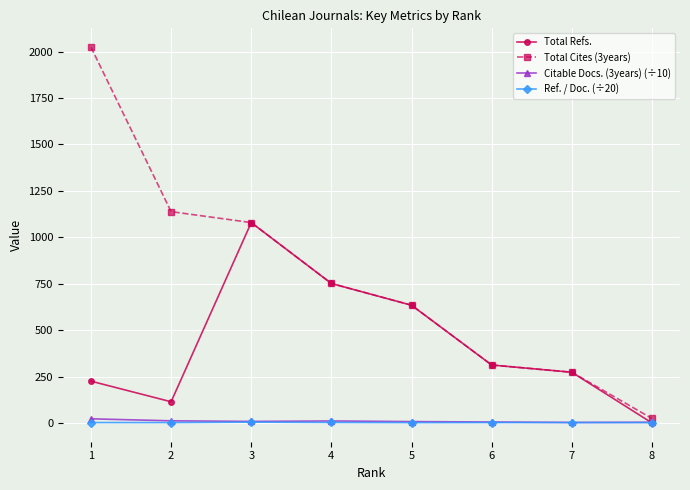

The Total Refs. series shows 273.0 at 7. True or false?

True